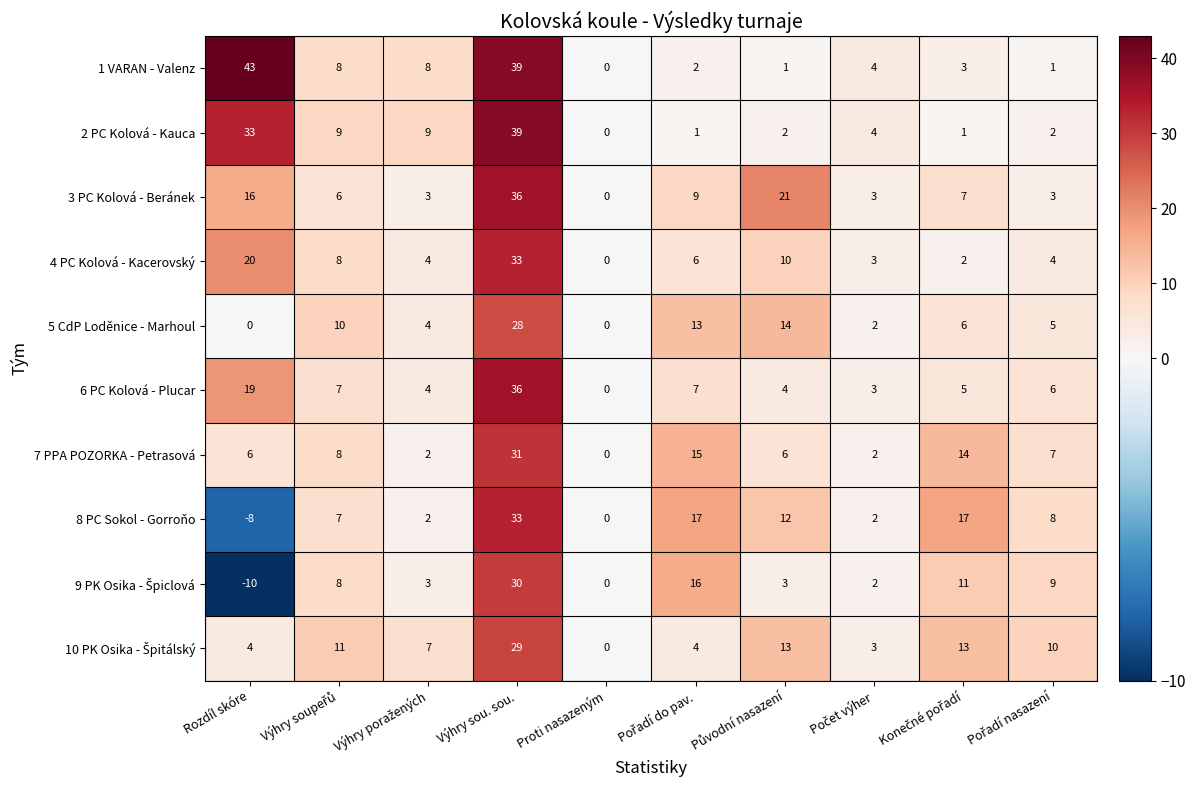

How many data points does each series have?

10